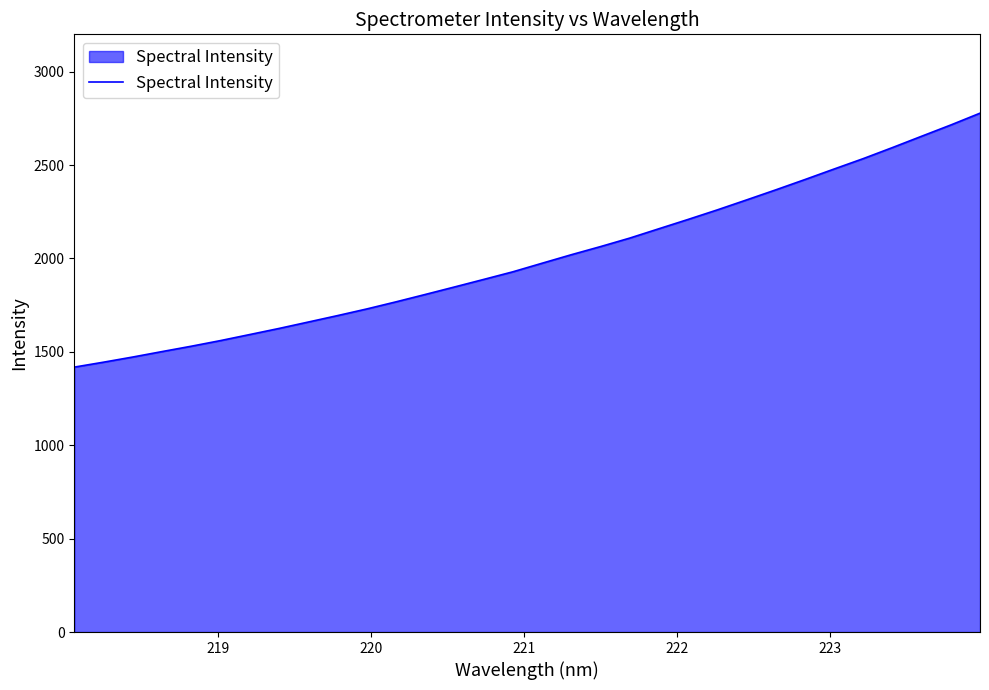

True or false: there are more than 2 points higher than both neighbors.

False